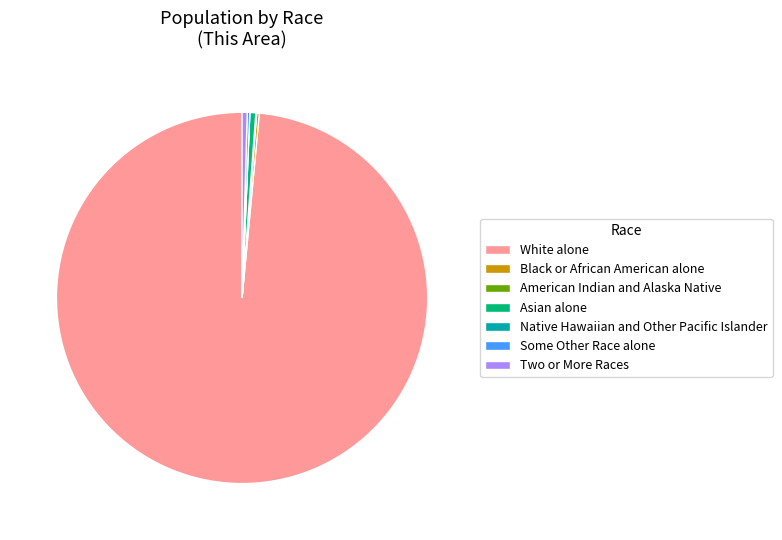

Which category accounts for the majority?

White alone